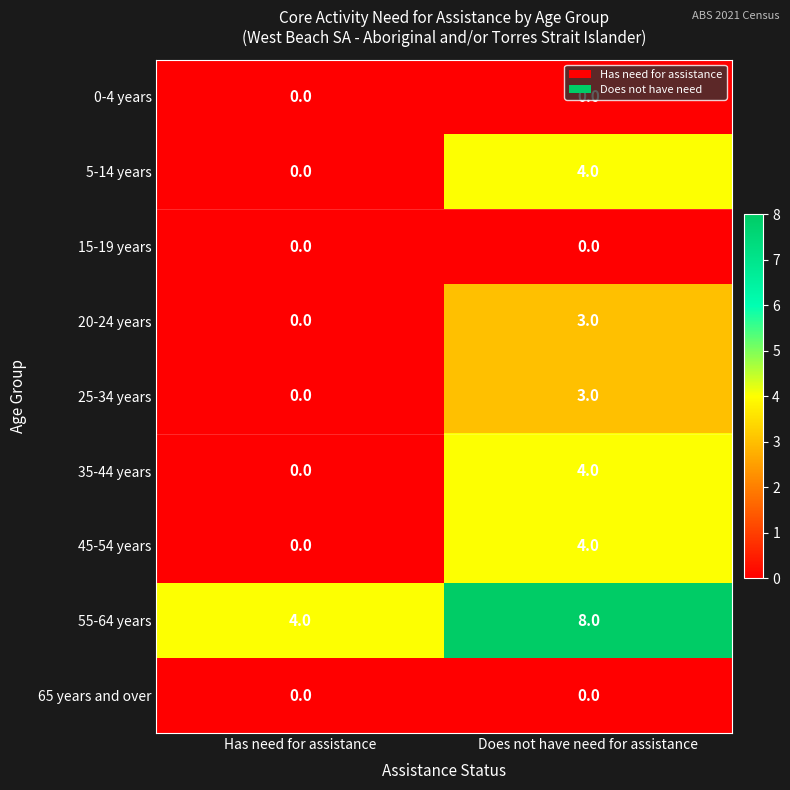

What is the difference between the maximum and minimum values in the 45-54 years series?

4